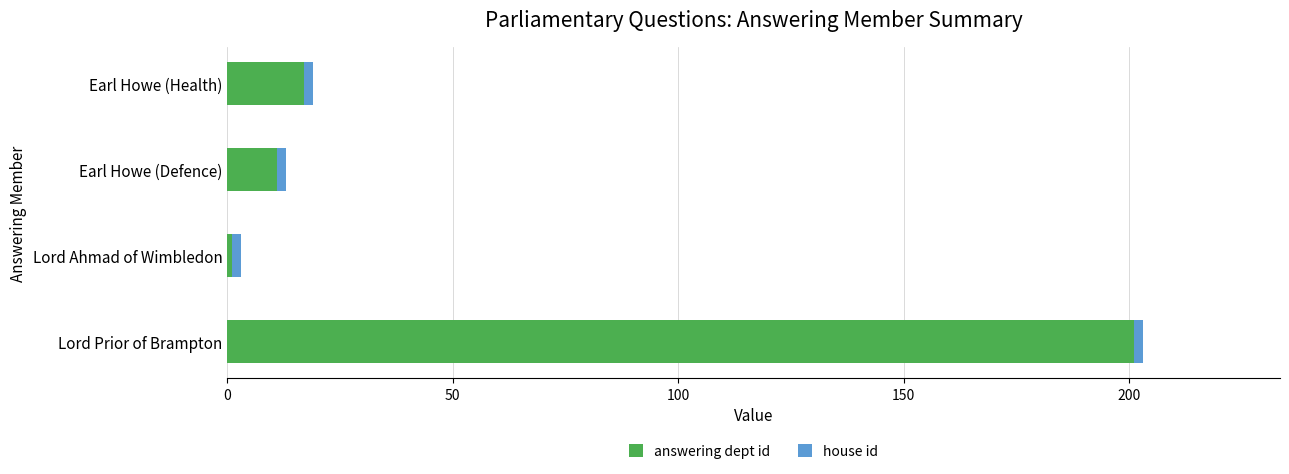

The value of answering dept id at Earl Howe (Defence) is 11. True or false?

True